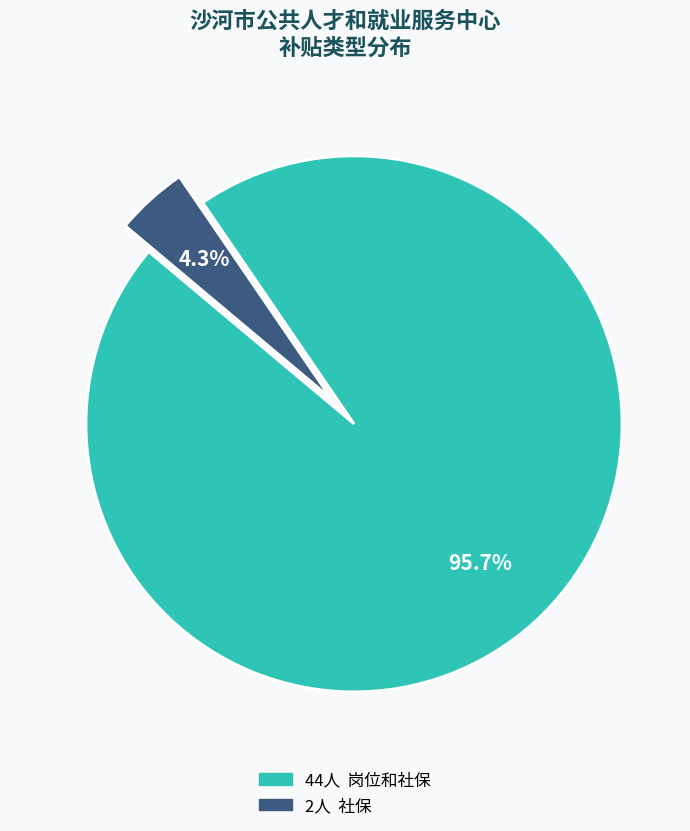

Is there any slice that represents more than half of the pie?

Yes